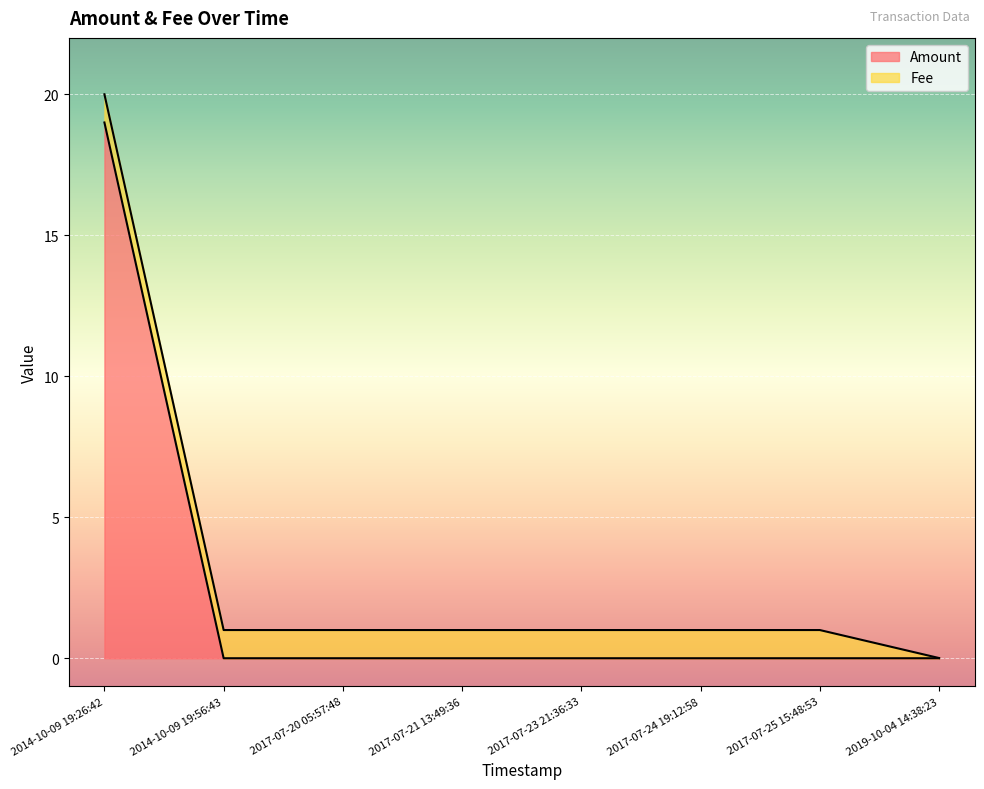

True or false: the data shows 0.0 at 2017-07-21 13:49:36.

True